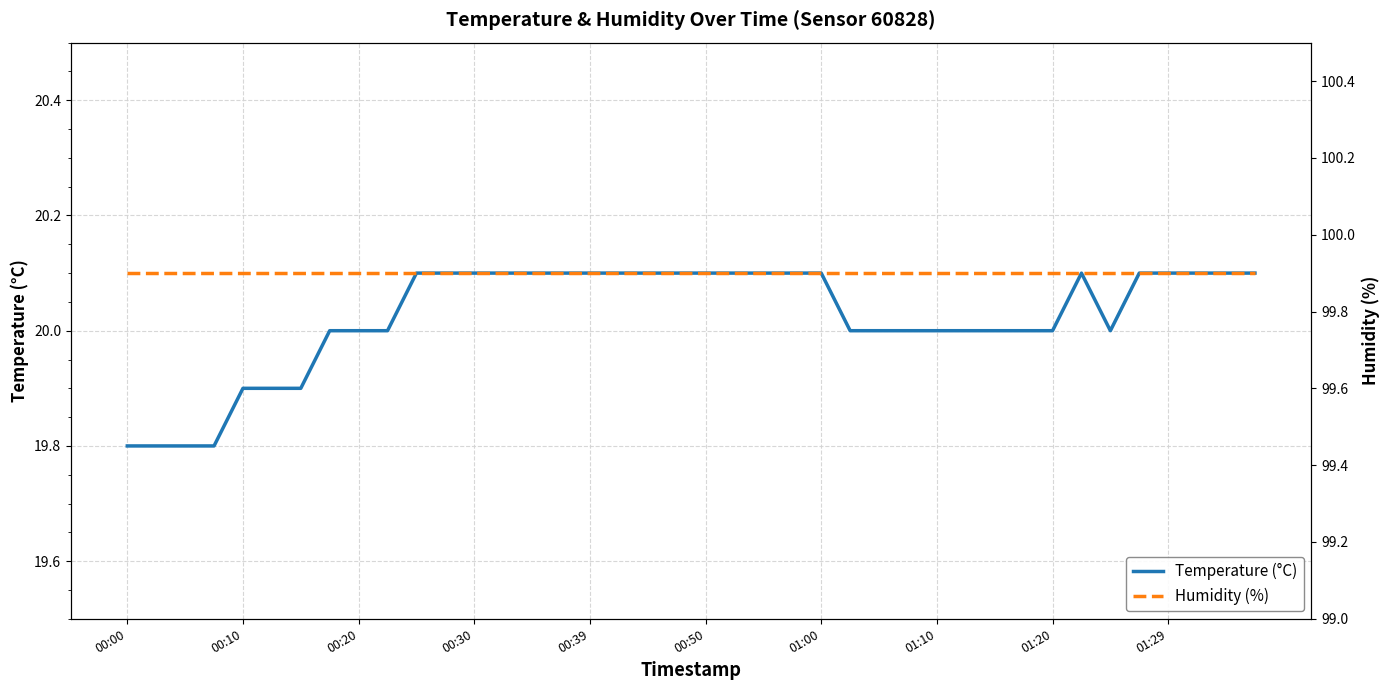

True or false: temperature and humidity cross at least once.

False